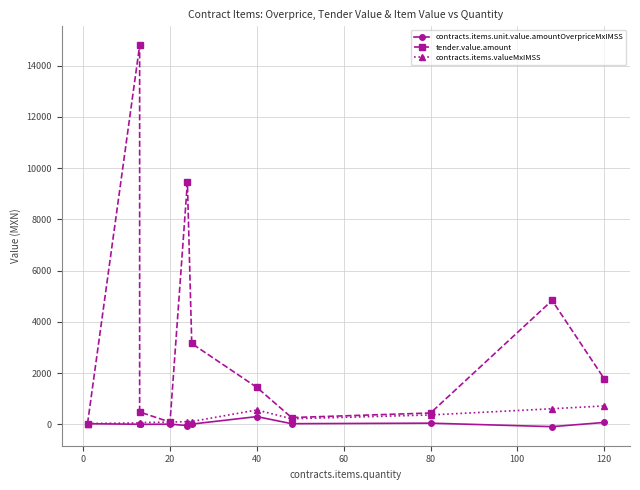

Reading right to left, list all the values displayed in this chart.

contracts.items.unit.value.amountOverpriceMxIMSS: 79.2	-85.1	51.2	30.7	307.2	15.2	-44.0	12.8	4.1	7.8	31.1
tender.value.amount: 1788.0	4840.8	447.6	270.1	1447.7	3160.2	9451.7	92.8	487.2	14793.6	37.3
contracts.items.valueMxIMSS: 723.8	613.9	371.2	222.7	566.1	115.9	111.4	92.8	73.9	60.1	37.3